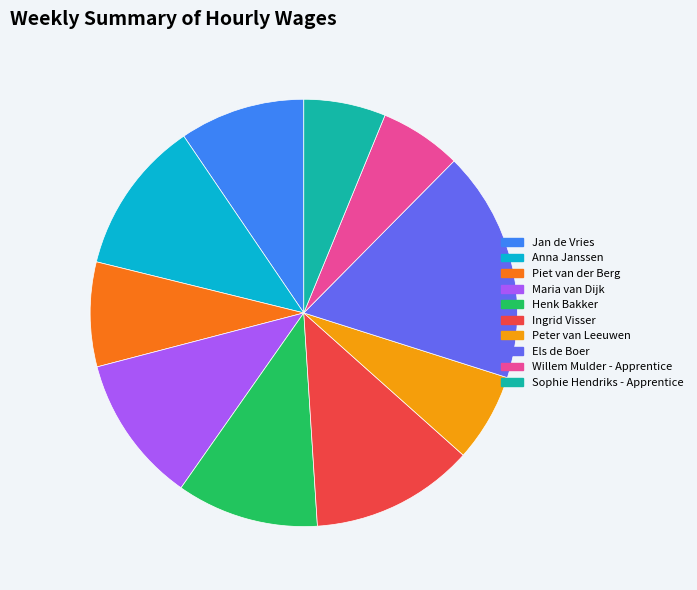

Does Sophie Hendriks - Apprentice account for over 50% of the chart?

No